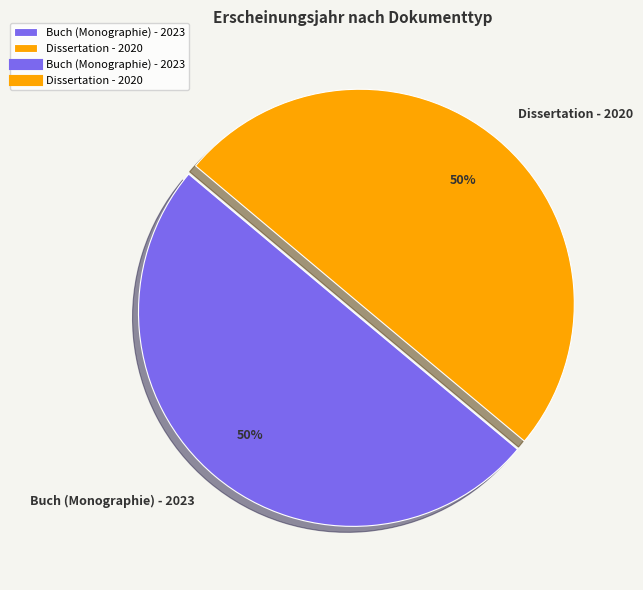

Combined, do Dissertation - 2020 and Buch (Monographie) - 2023 account for over 50%?

Yes